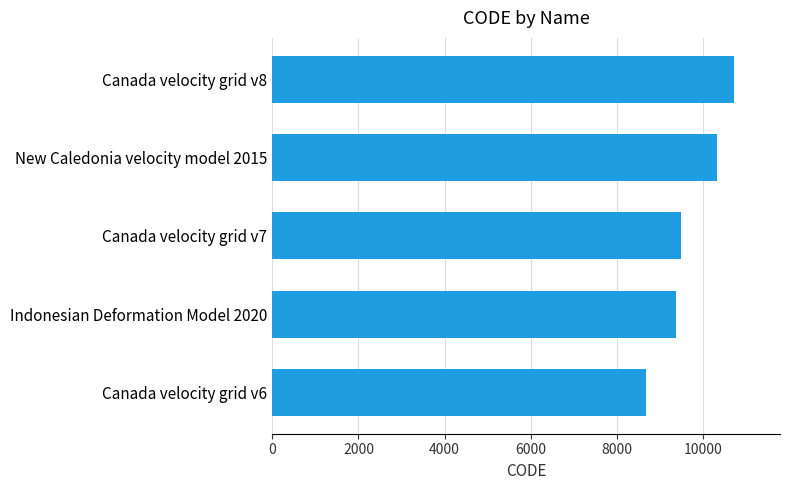

How many values are below 9483?

2